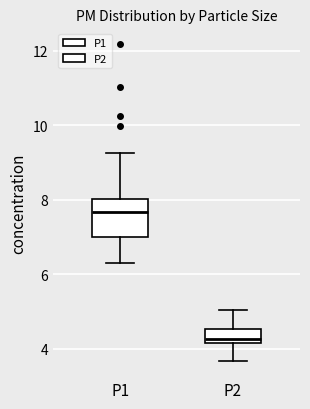

Which box's median line is the lowest?

P2